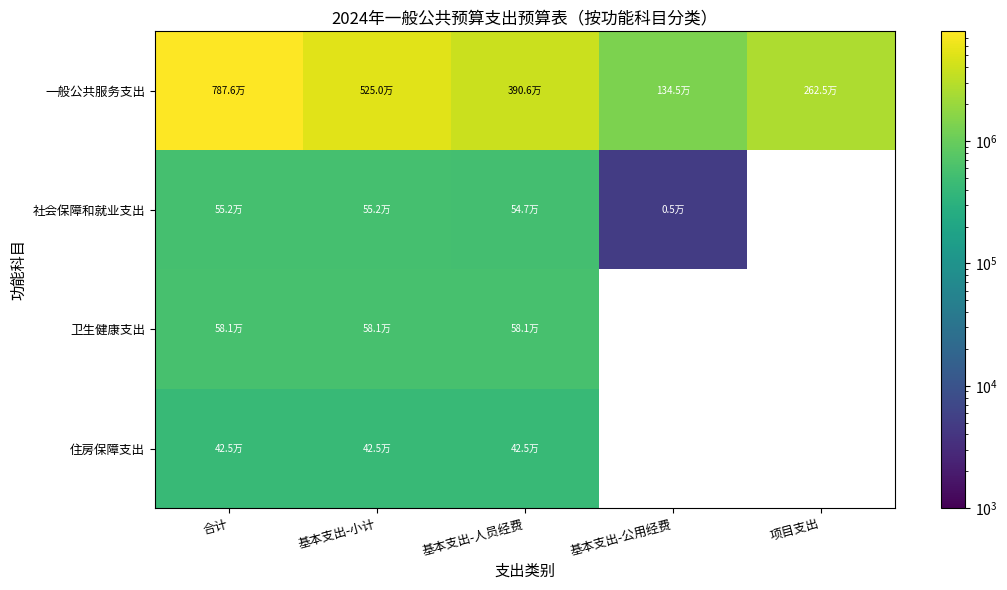

What is the difference between the highest and lowest values at 基本支出-人员经费?

3480173.2